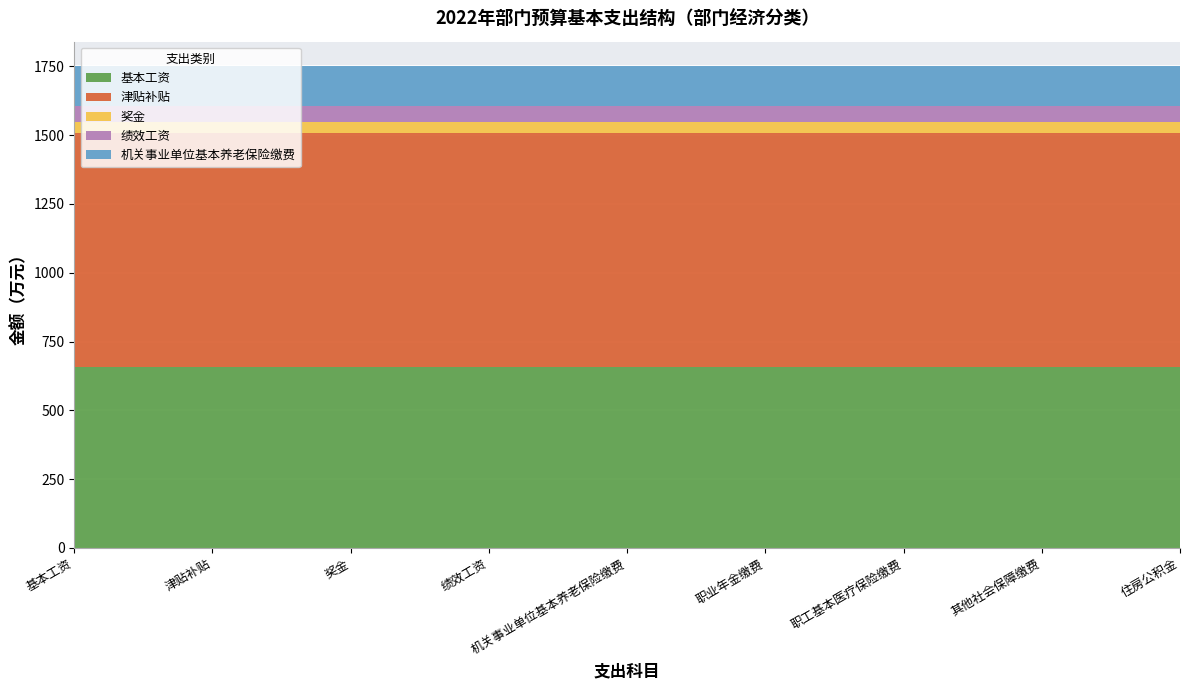

What is the total value across all series at 职业年金缴费?

1751.8